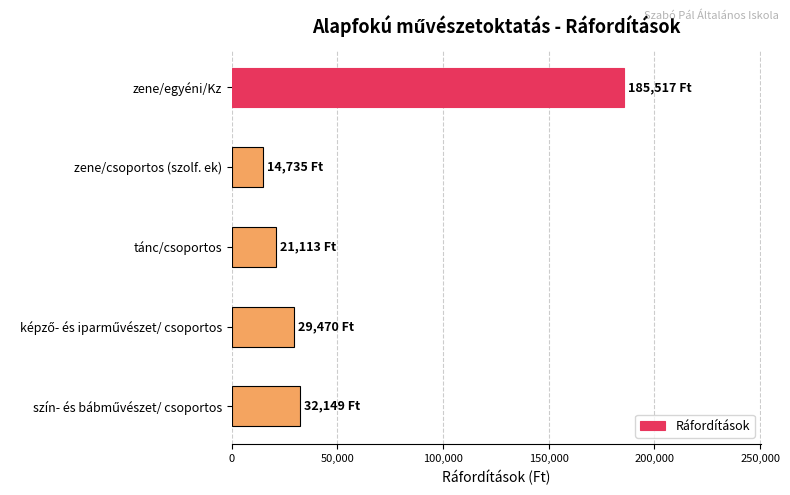

The value at zene/egyéni/Kz is 185516.9. True or false?

True